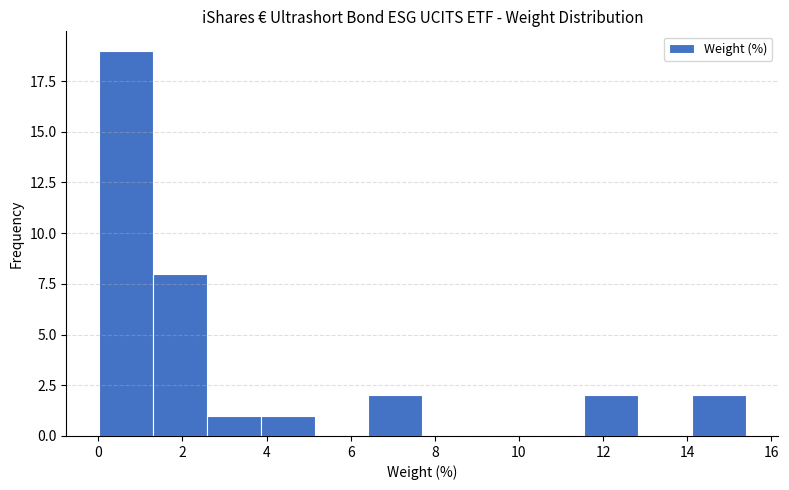

Reading left to right, list every bar in this chart as the range it spans on the x-axis followed by its height. Neither the bar edges nor the heights are printed on the chart, so give them approximately, as read against the axes.

0.0 to 1.2: 19
1.2 to 2.6: 8
2.6 to 3.8: 1
3.8 to 5.2: 1
5.2 to 6.4: 0
6.4 to 7.8: 2
7.8 to 9.0: 0
9.0 to 10.2: 0
10.2 to 11.6: 0
11.6 to 12.8: 2
12.8 to 14.2: 0
14.2 to 15.4: 2